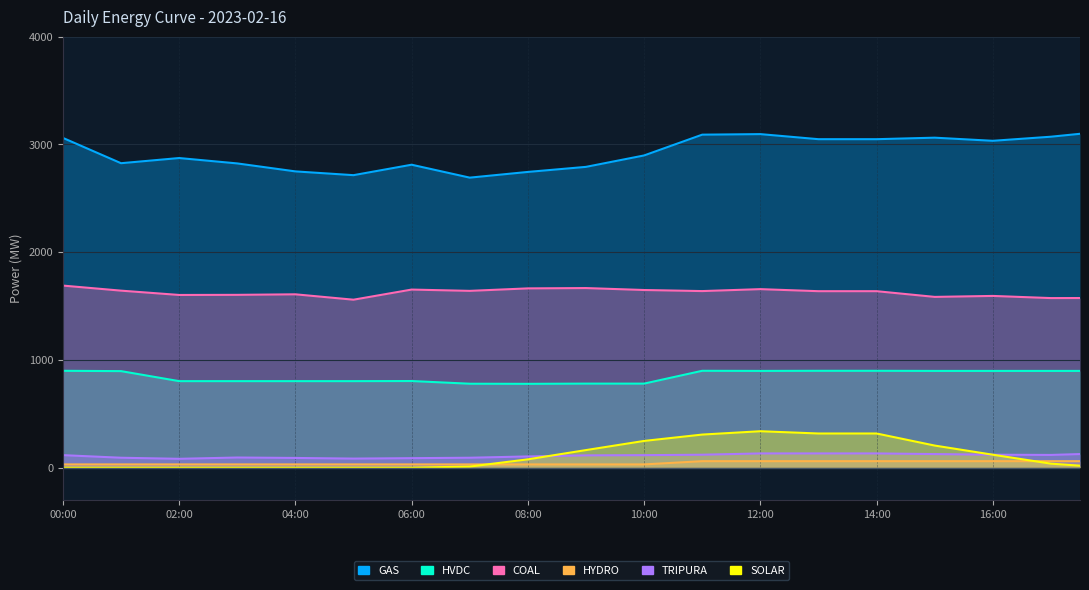

What is the value of the HVDC point at the 29th from the left?

899.0